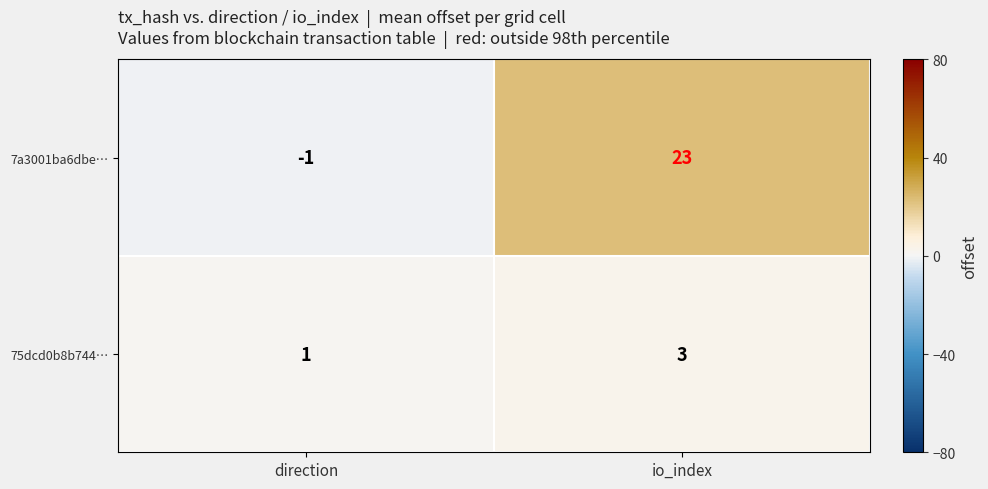

How many positive values does the 7a3001ba6dbe… series have?

1